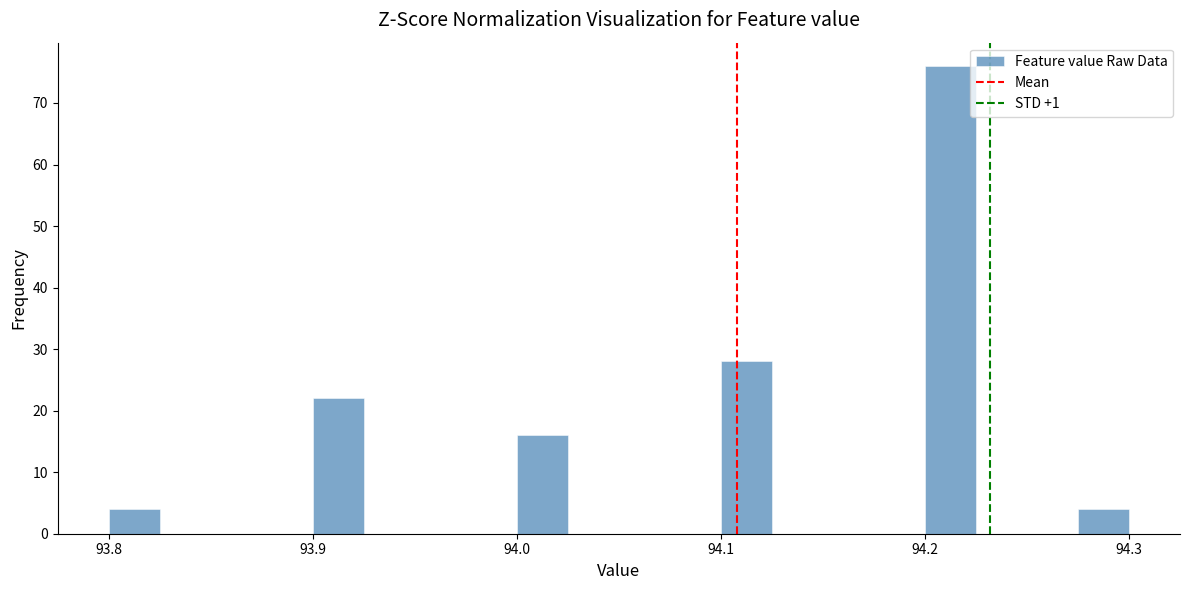

Around what value on the x-axis is the tallest bar? Give the approximate position of its centre, as read against the axis.

94.21